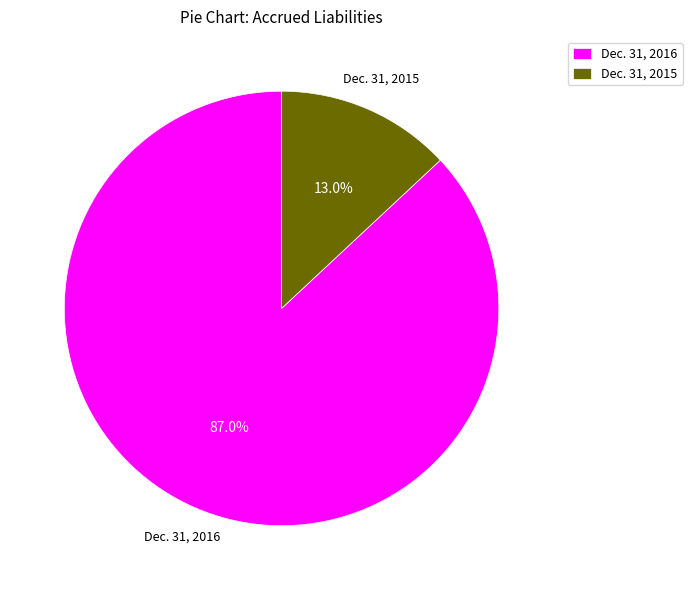

Which slice is the largest?

Dec. 31, 2016